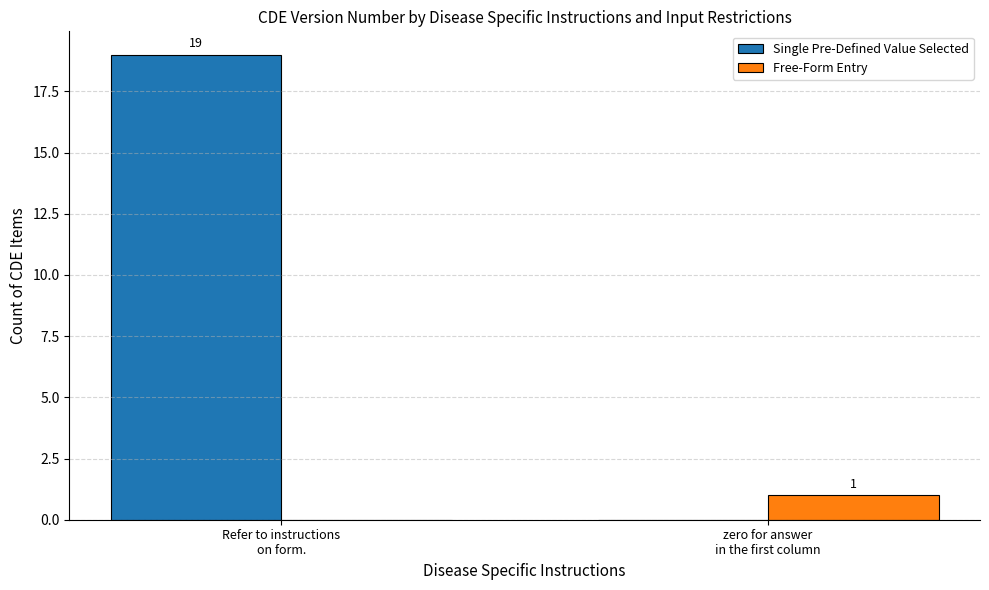

Which series has the largest total across all categories?

Single Pre-Defined Value Selected